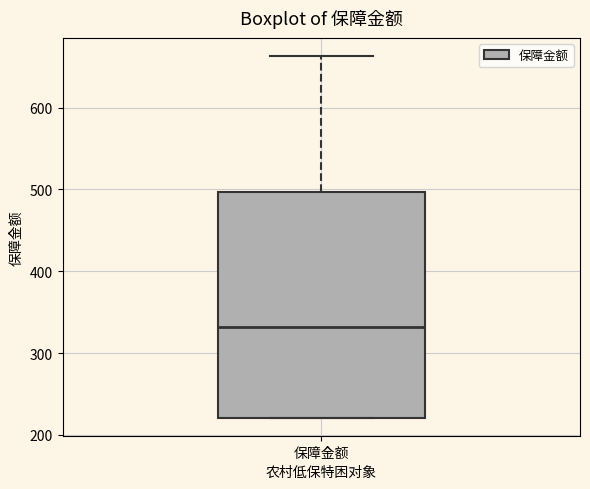

Where is the upper edge of the box for 保障金额 on the y-axis? The values are not printed on the chart, so give them approximately, as read against the axis.

500